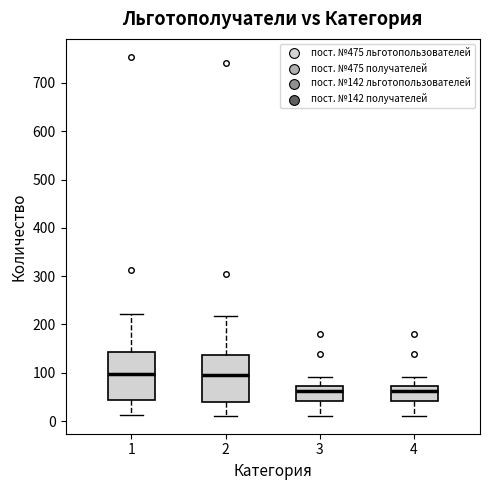

Where does the lower whisker of the box at x = 1 end on the y-axis? The values are not printed on the chart, so give them approximately, as read against the axis.

10